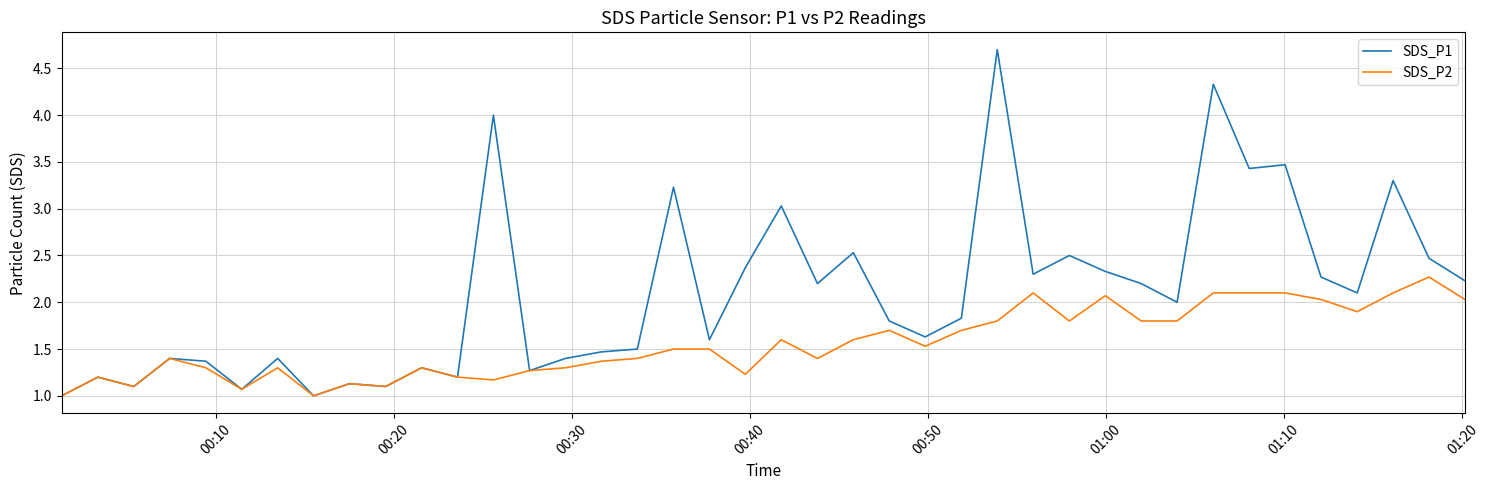

Which series has the largest total across all categories?

SDS_P1